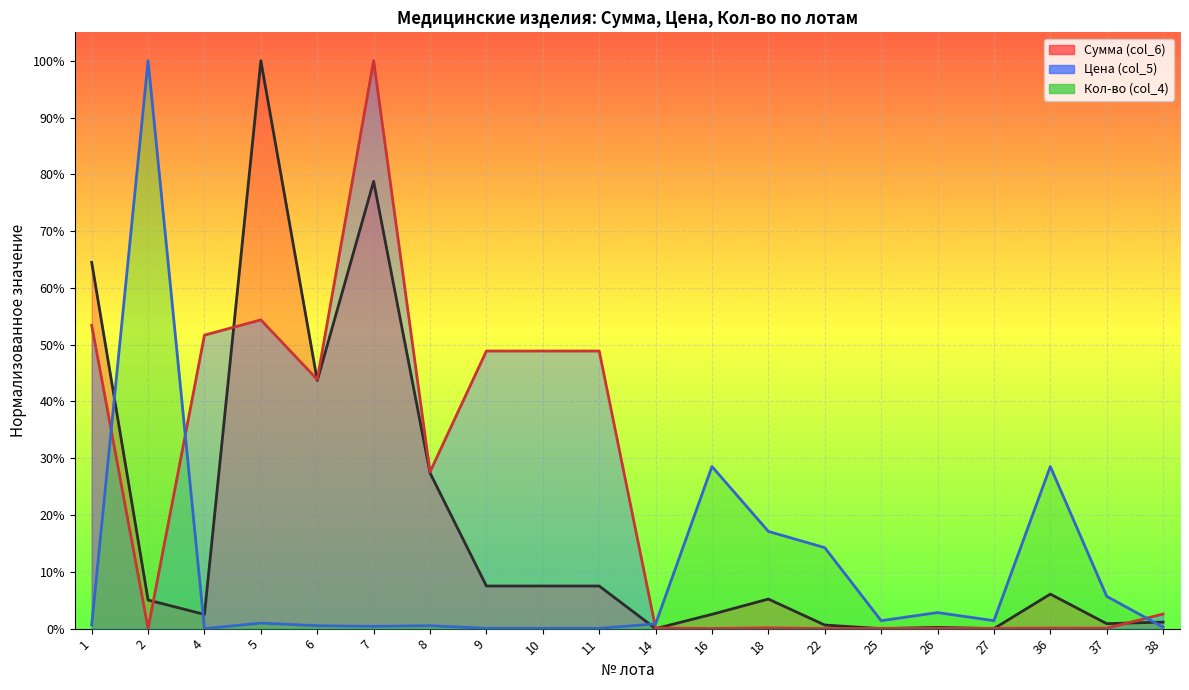

Which has a higher value, 18 or 4?

18